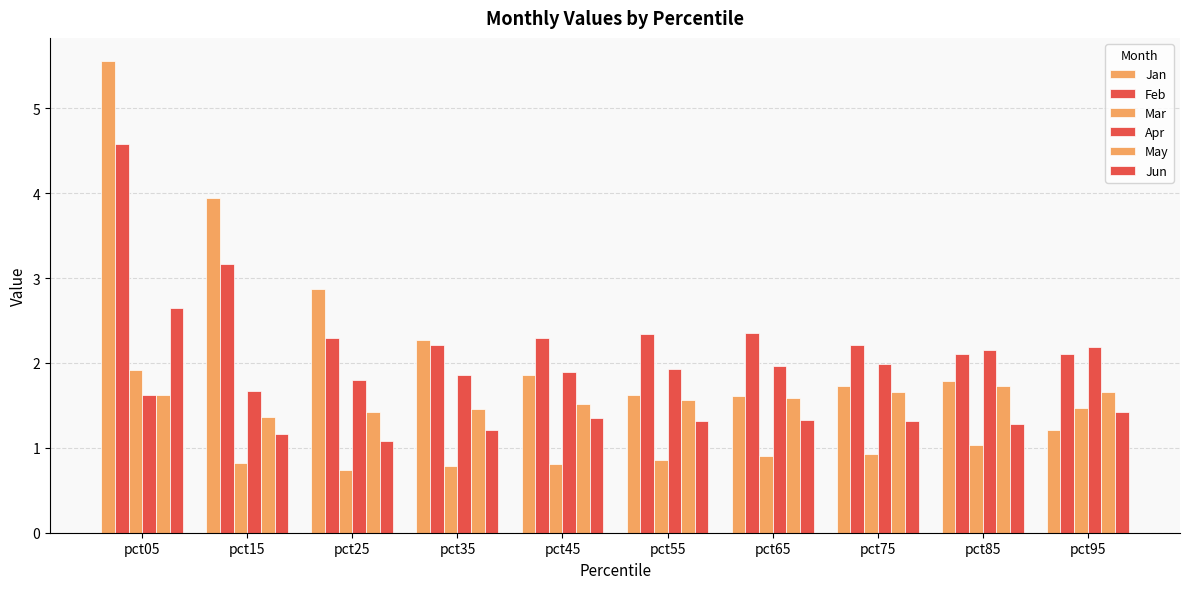

Are the bars horizontal?

No